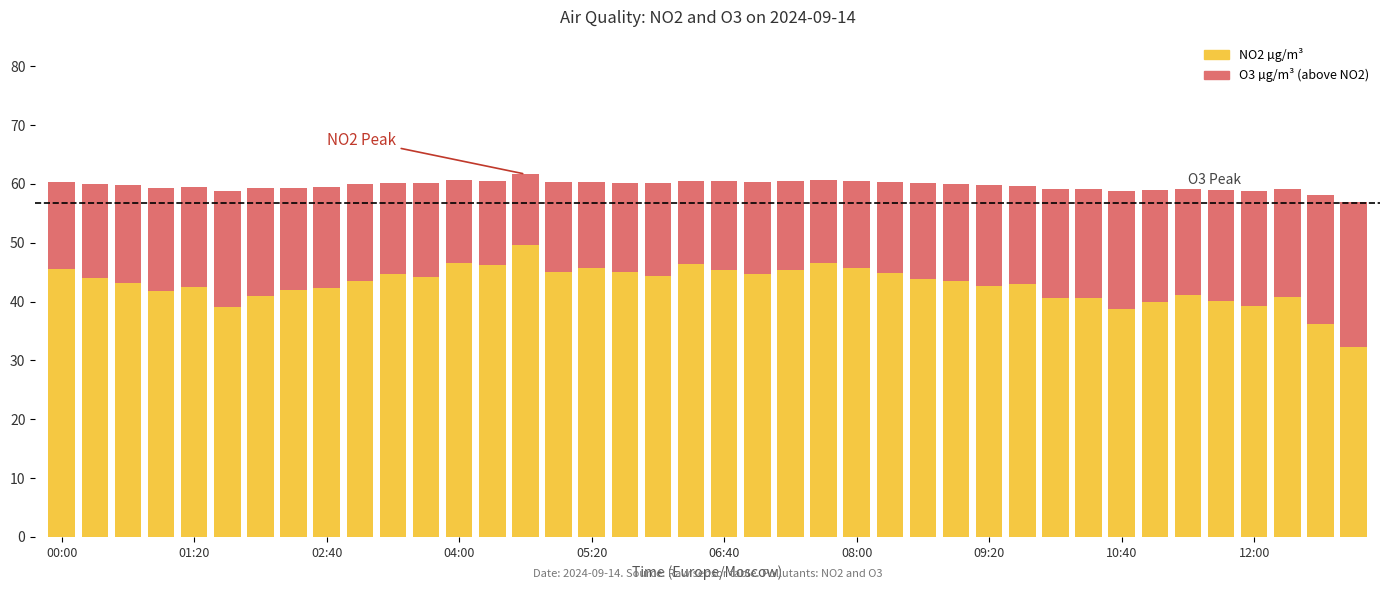

Are the bars grouped side by side (vs. stacked)?

No